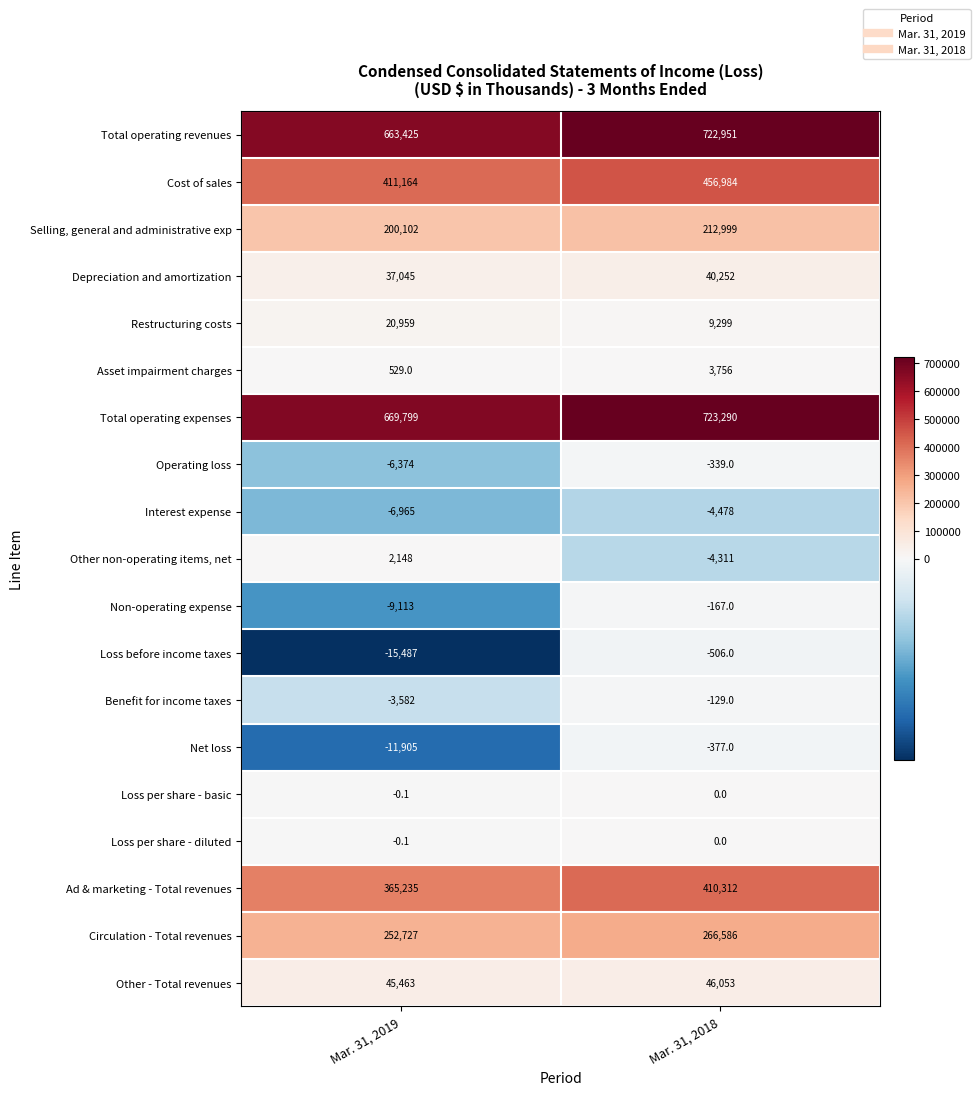

Count the number of data series in this chart.

19